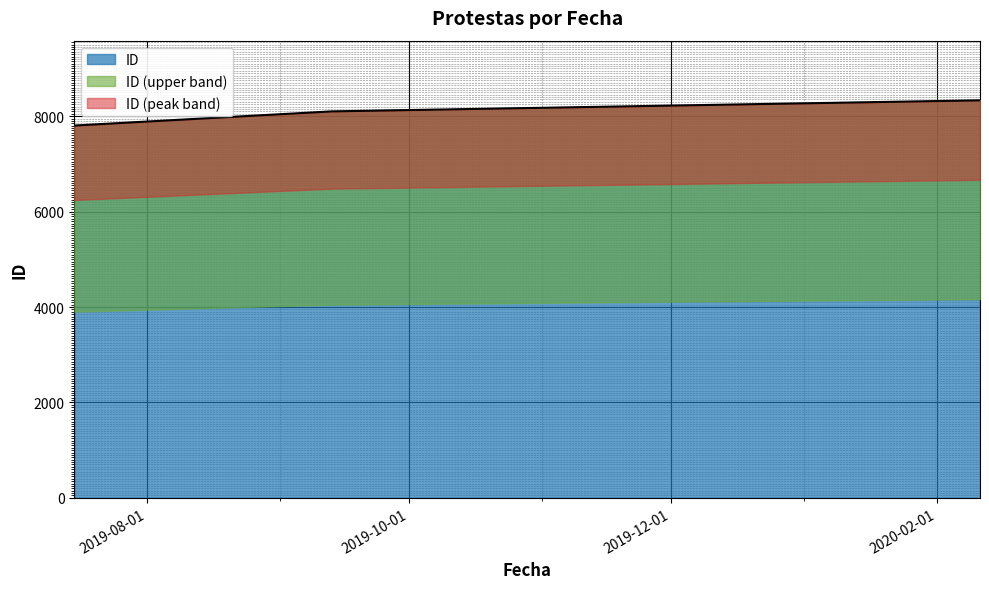

What is the difference between the values at 2019-09-13 and 2019-07-15?

297